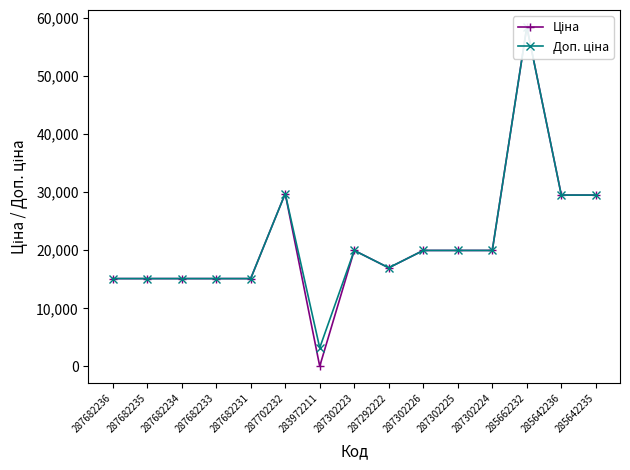

At which label does Ціна reach its minimum?

283972211